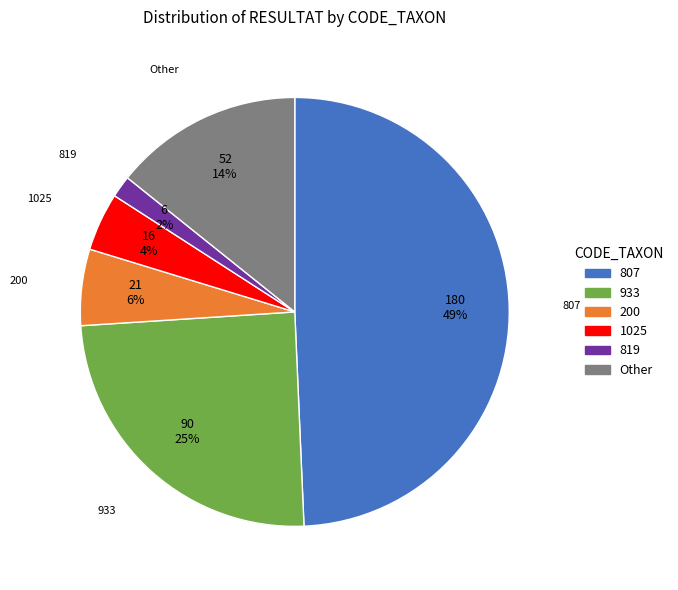

To the nearest percent, what is the difference between the 933 and 200 slice percentages?

19%